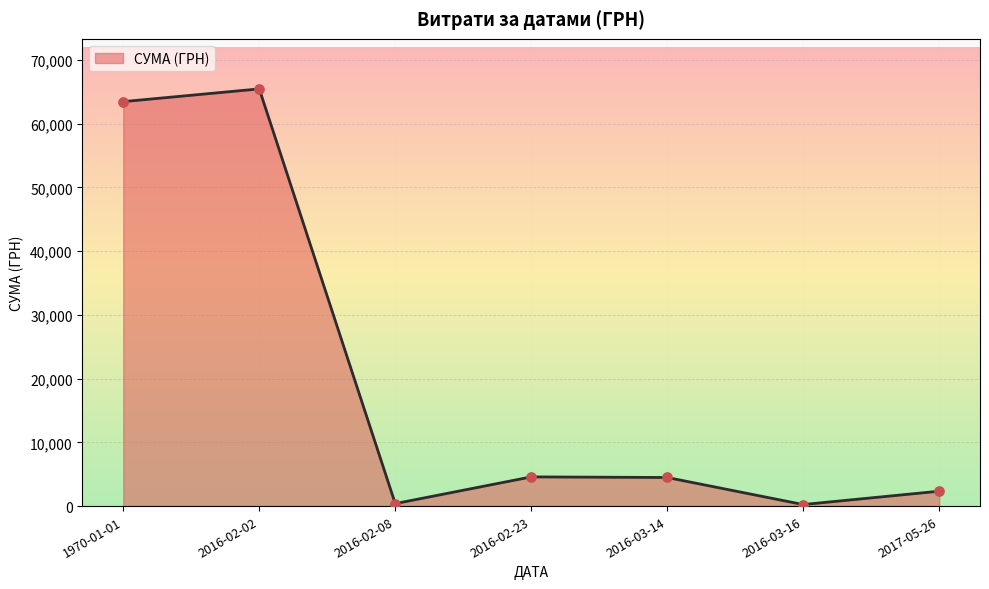

Between 2016-02-02 and 1970-01-01, which is larger?

2016-02-02